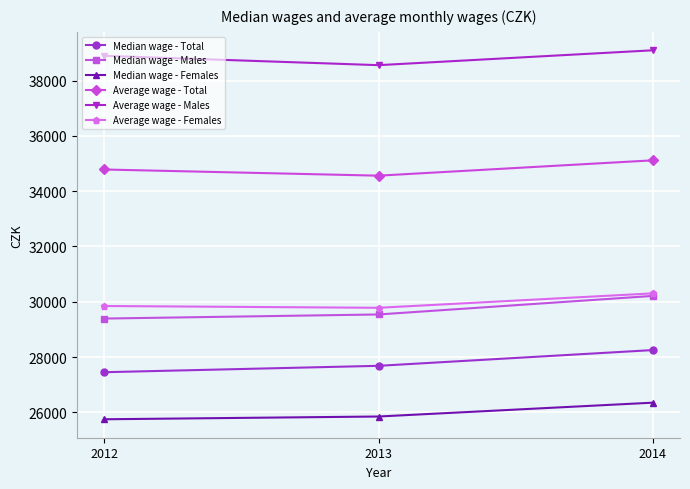

What are all the series names shown in the legend?

Median wage - Total, Median wage - Males, Median wage - Females, Average wage - Total, Average wage - Males, Average wage - Females